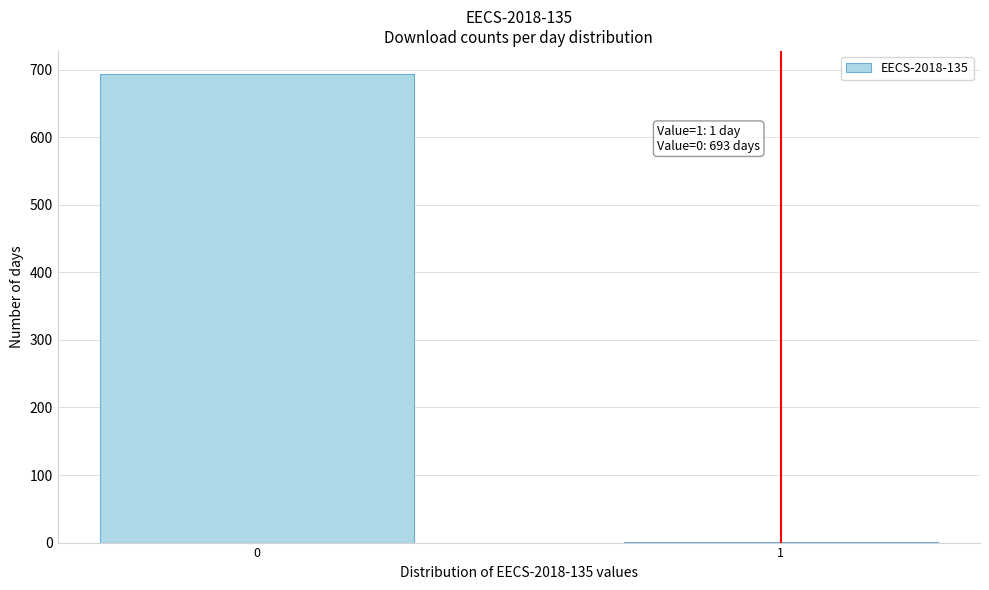

Reading left to right, what are all the values shown in this chart?

0=693	1=1